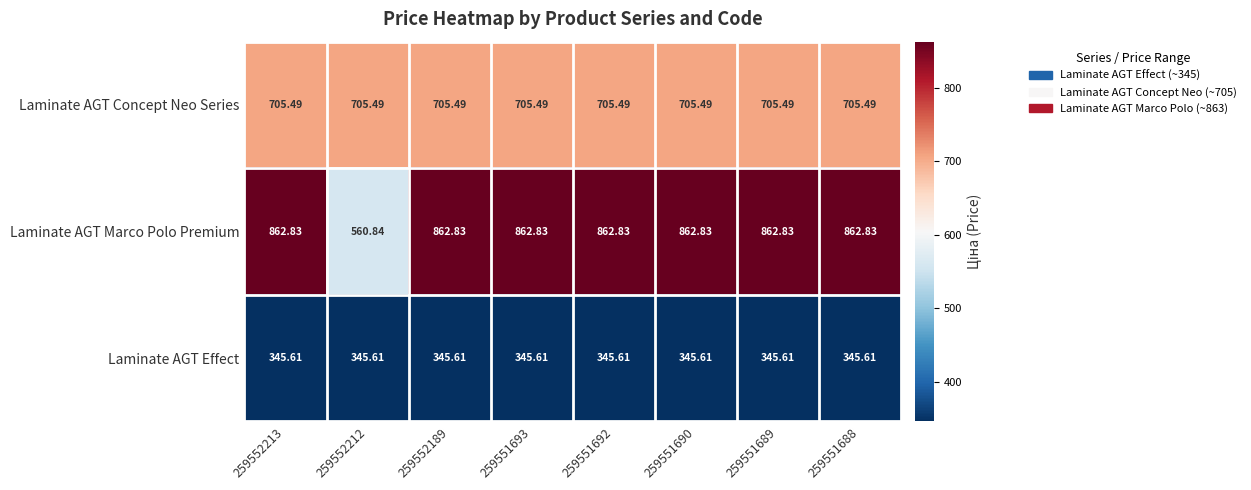

Rank the series by their maximum value, from lowest to highest.

Laminate AGT Effect, Laminate AGT Concept Neo Series, Laminate AGT Marco Polo Premium